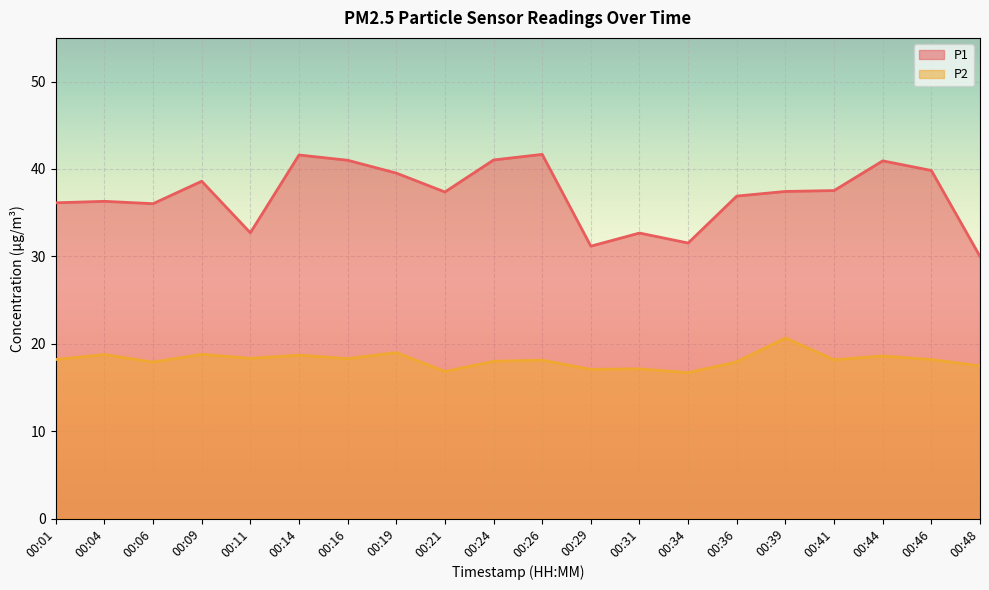

Reading right to left, list all the values displayed in this chart.

P1: 00:48=30.0	00:46=39.8	00:44=40.9	00:41=37.5	00:39=37.4	00:36=36.9	00:34=31.5	00:31=32.7	00:29=31.2	00:26=41.7	00:24=41.0	00:21=37.4	00:19=39.5	00:16=41.0	00:14=41.6	00:11=32.7	00:09=38.6	00:06=36.0	00:04=36.3	00:01=36.1
P2: 00:48=17.5	00:46=18.2	00:44=18.6	00:41=18.2	00:39=20.7	00:36=17.9	00:34=16.7	00:31=17.1	00:29=17.1	00:26=18.1	00:24=18.0	00:21=16.8	00:19=19.0	00:16=18.3	00:14=18.7	00:11=18.3	00:09=18.8	00:06=17.9	00:04=18.8	00:01=18.2